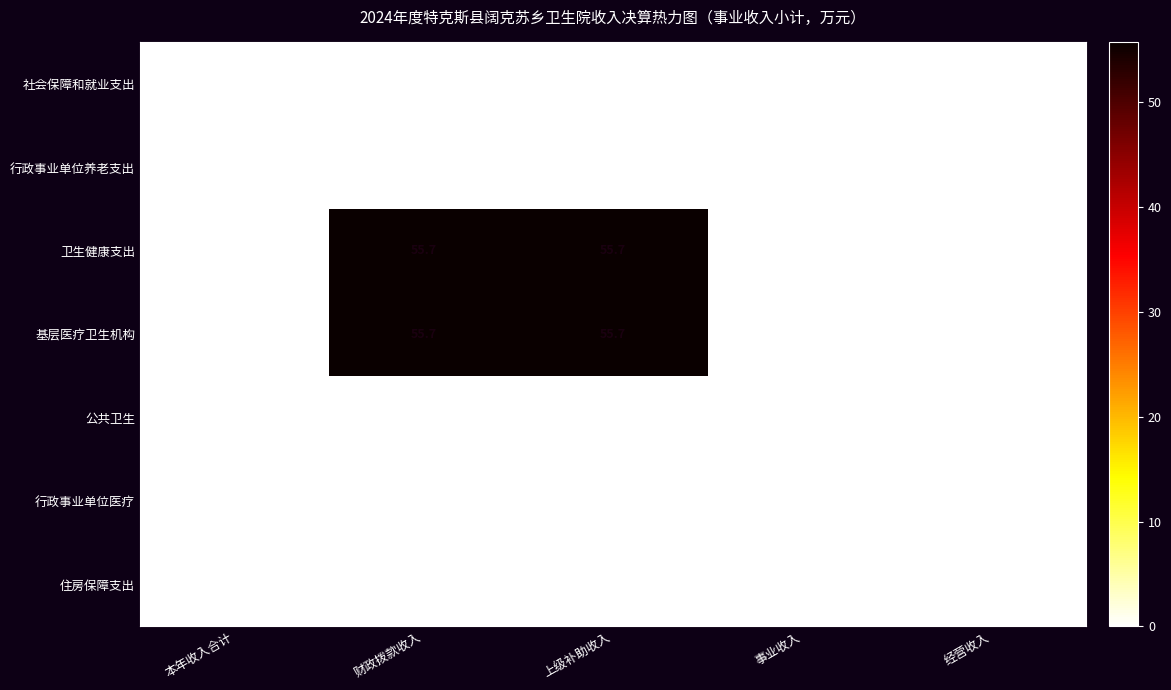

Count the number of categories in the chart.

5